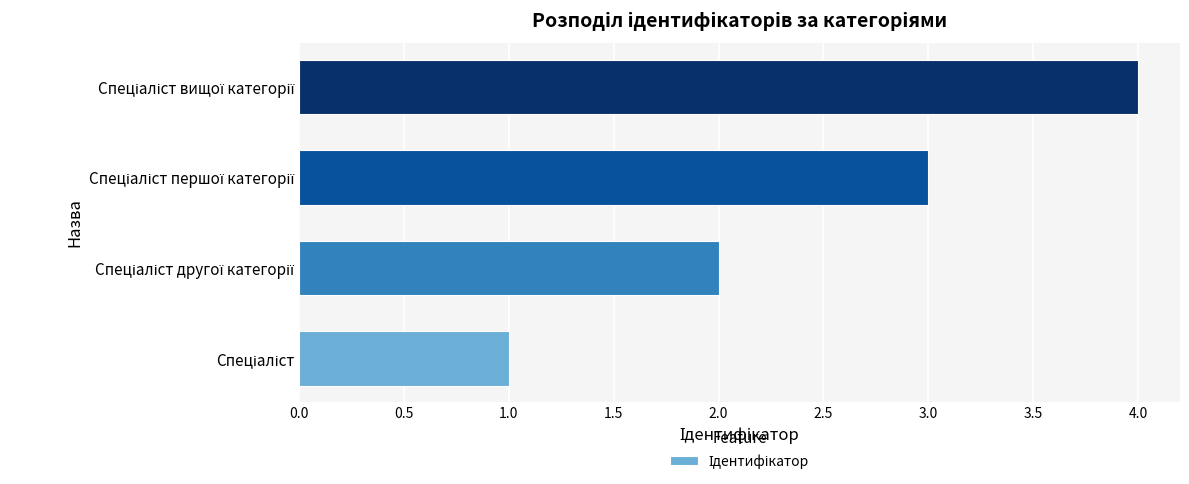

What is the sum of all values?

10